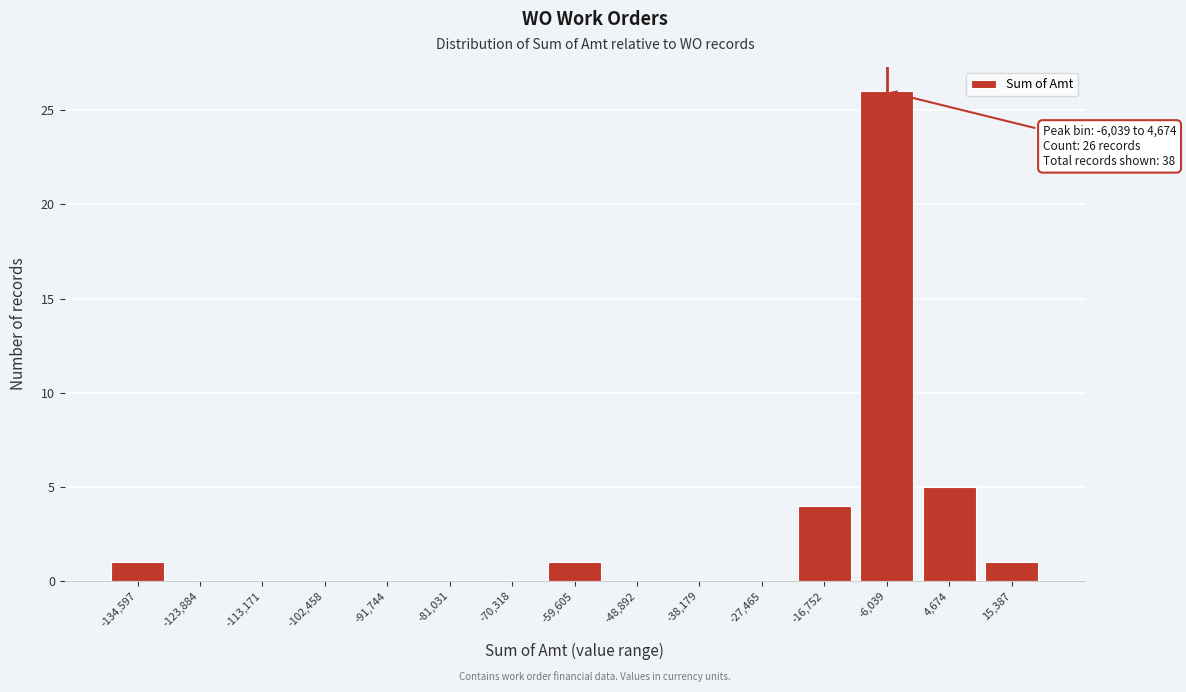

Reading right to left, transcribe all the data shown in this chart.

15,387=1	4,674=5	-6,039=26	-16,752=4	-27,465=0	-38,179=0	-48,892=0	-59,605=1	-70,318=0	-81,031=0	-91,744=0	-102,458=0	-113,171=0	-123,884=0	-134,597=1